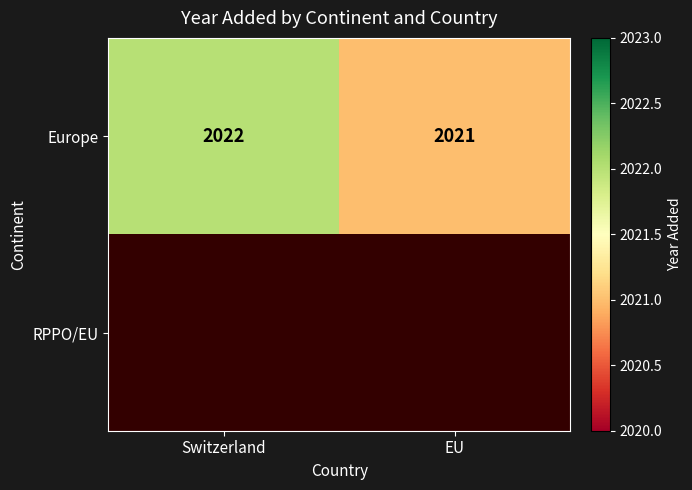

What is the sum of the Europe values at EU and Switzerland?

4043